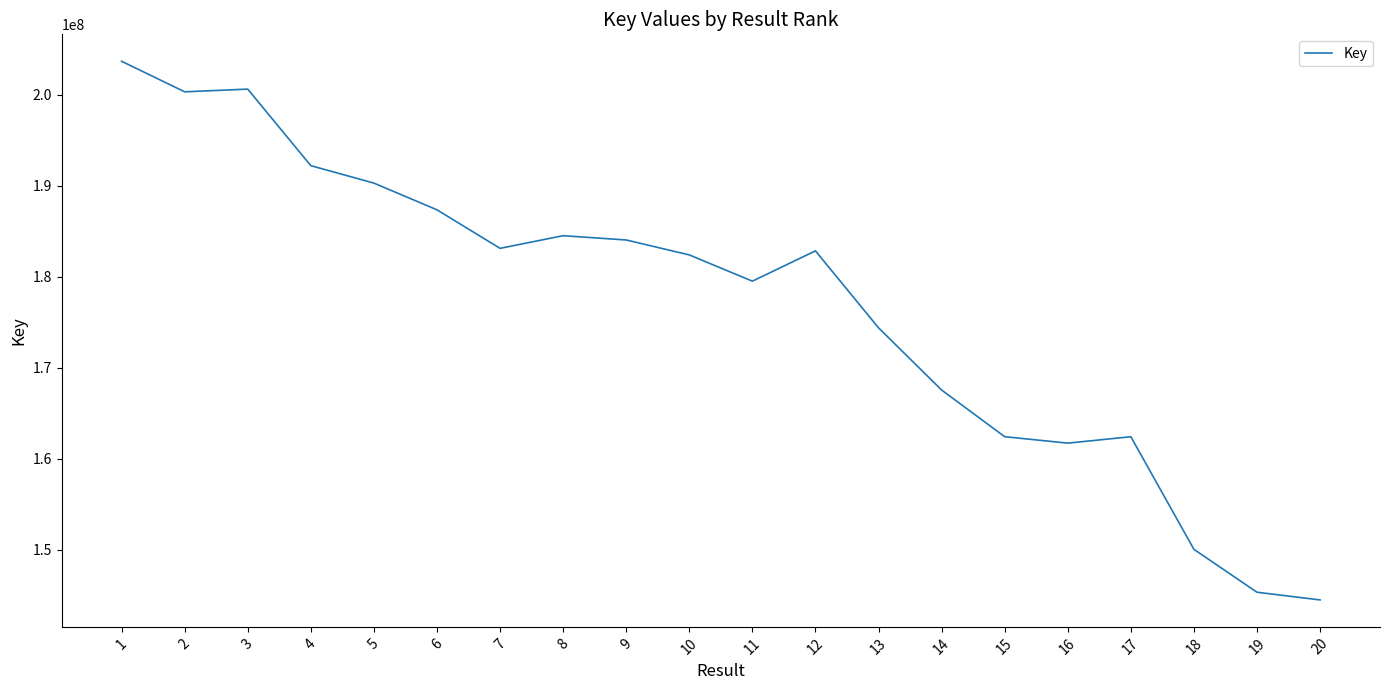

The value at 3 is 298703251. True or false?

False